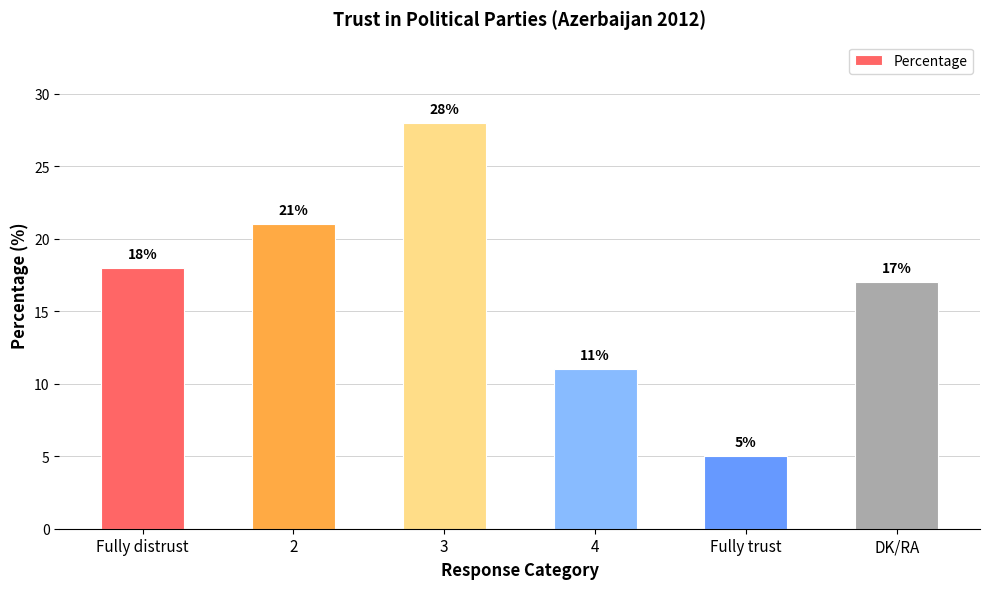

Count the number of data series in this chart.

1